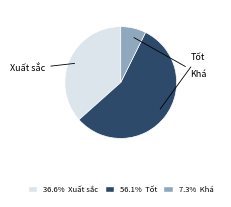

Is there a majority slice in this chart?

Yes